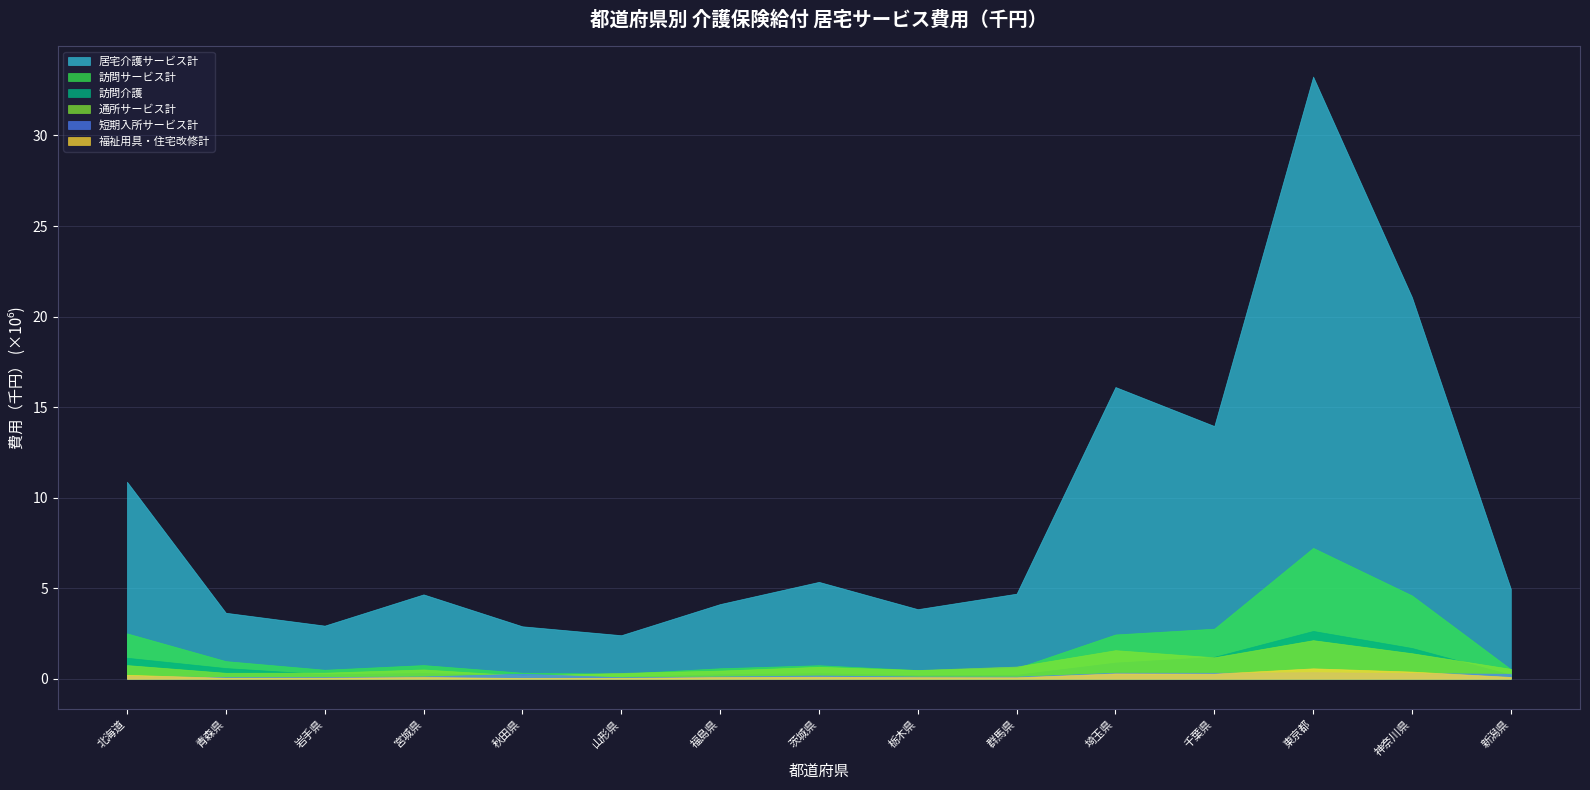

True or false: 短期入所サービス計 and 訪問介護 intersect in this chart.

True